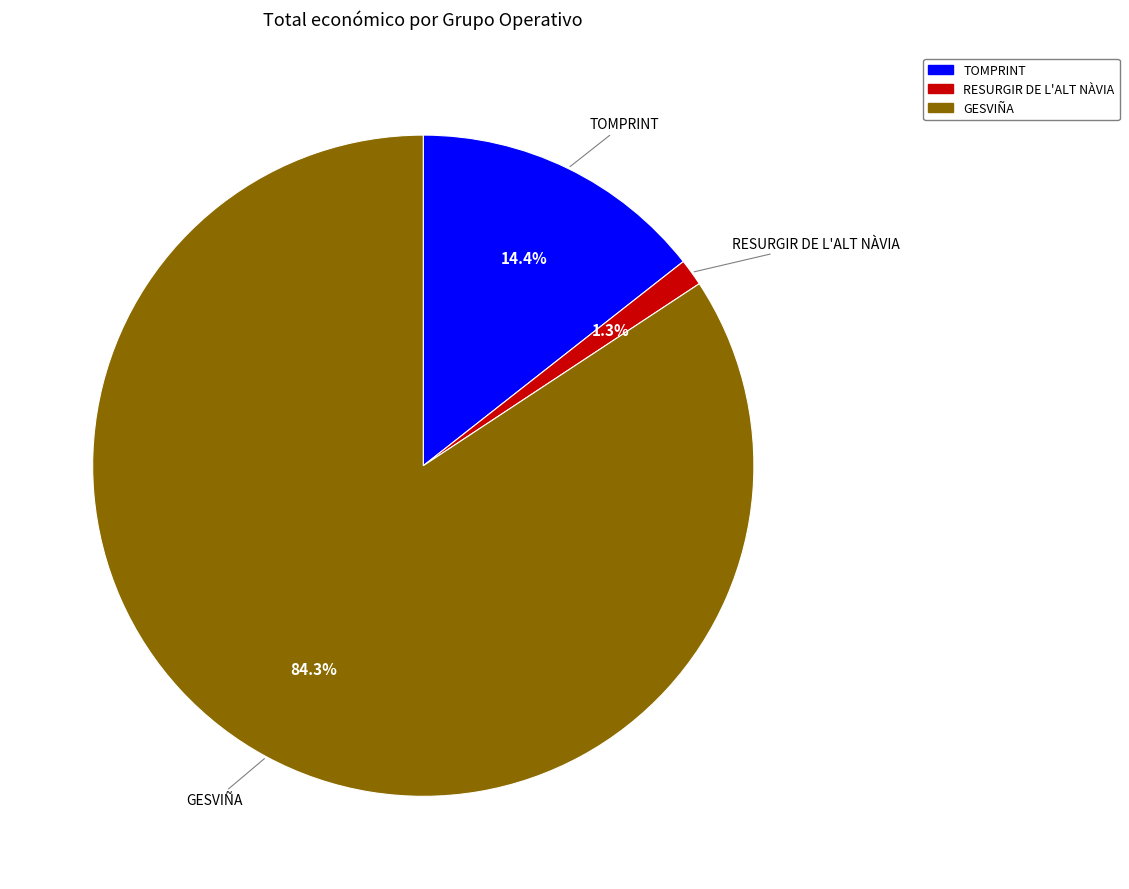

To the nearest percent, what percentage of the pie is TOMPRINT?

14%